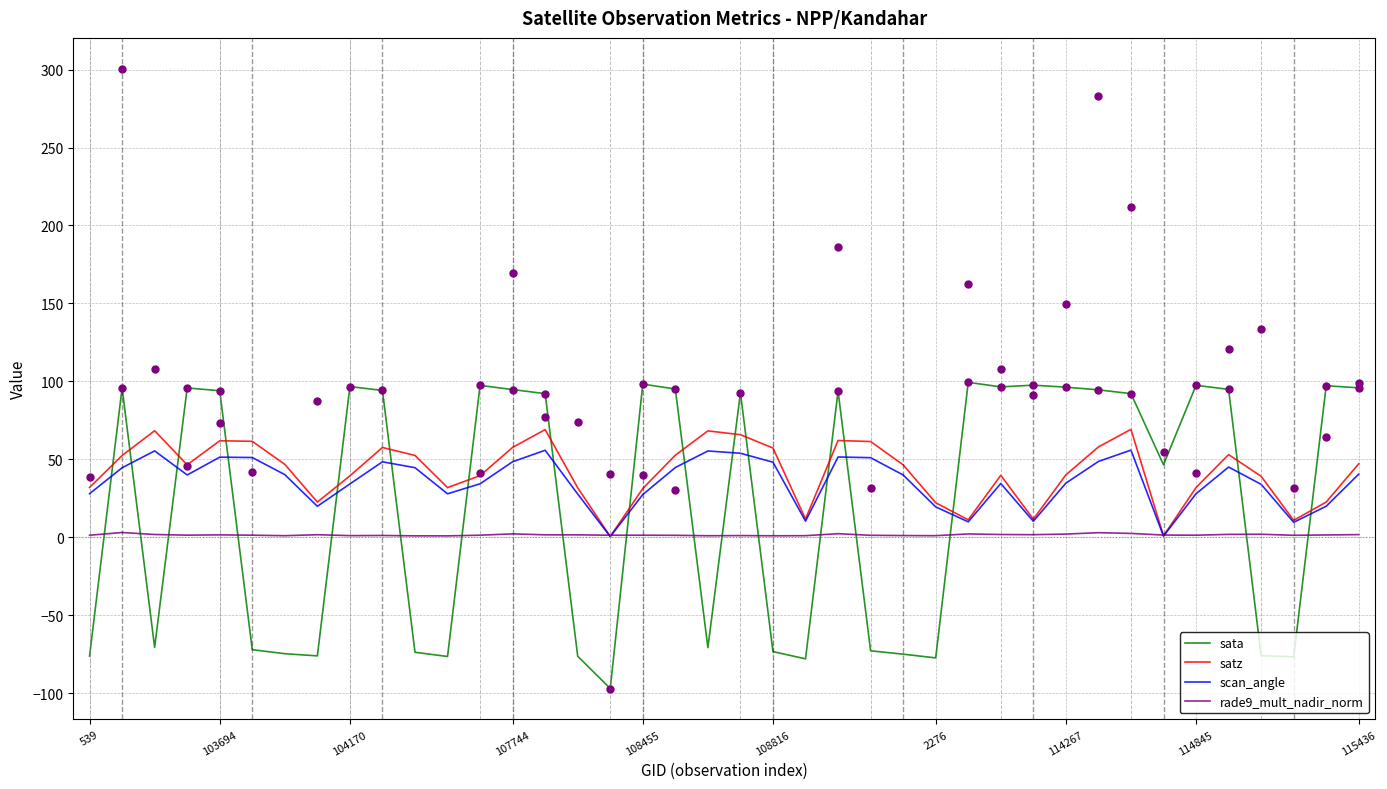

What are all the series names shown in the legend?

sata, satz, scan_angle, rade9_mult_nadir_norm